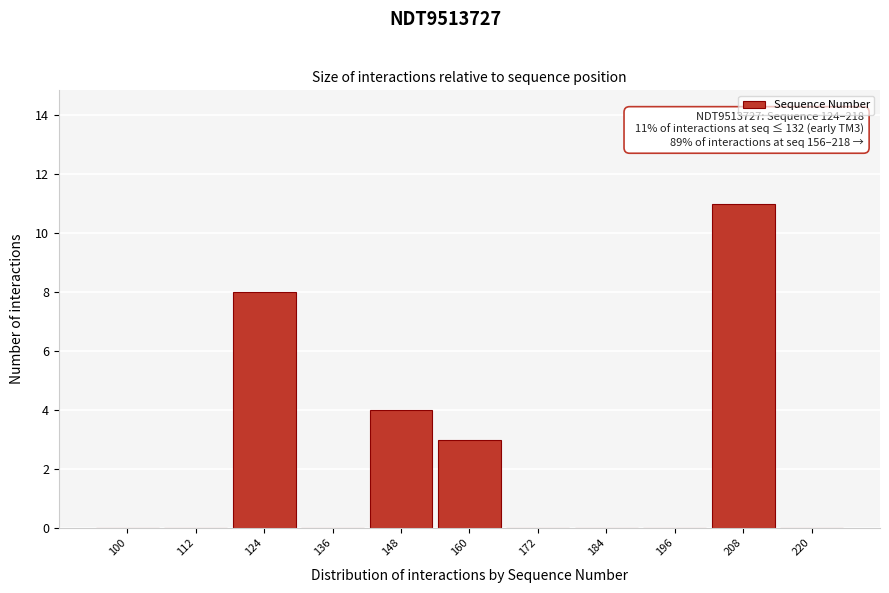

Reading left to right, what are all the values shown in this chart?

100=0	112=0	124=8	136=0	148=4	160=3	172=0	184=0	196=0	208=11	220=0